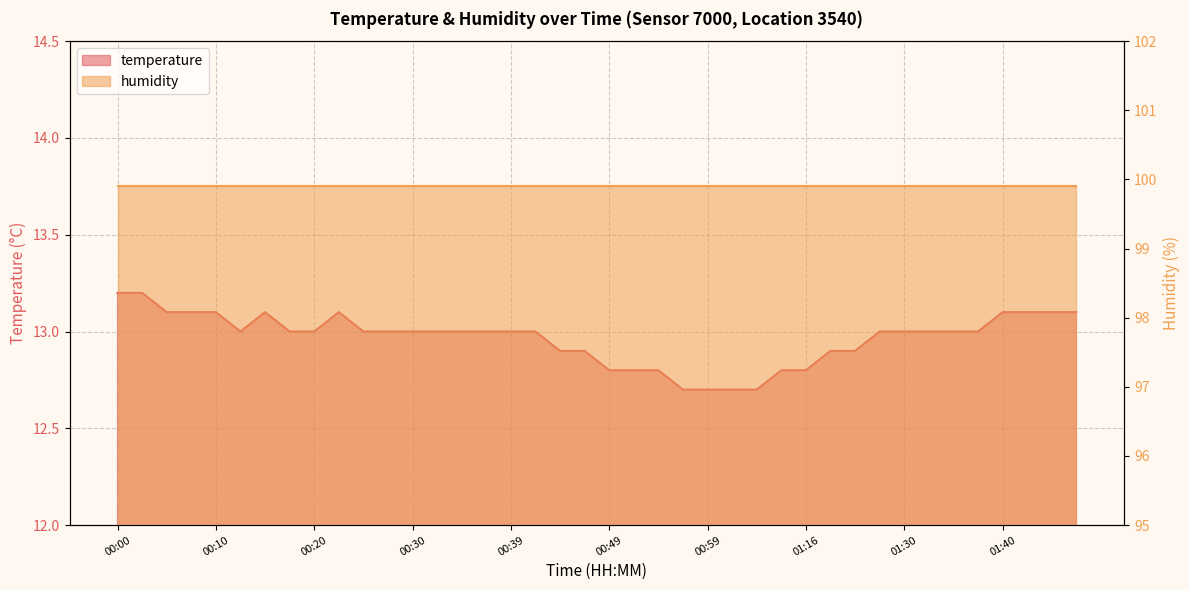

What is the label of the 13th point from the right?

01:14